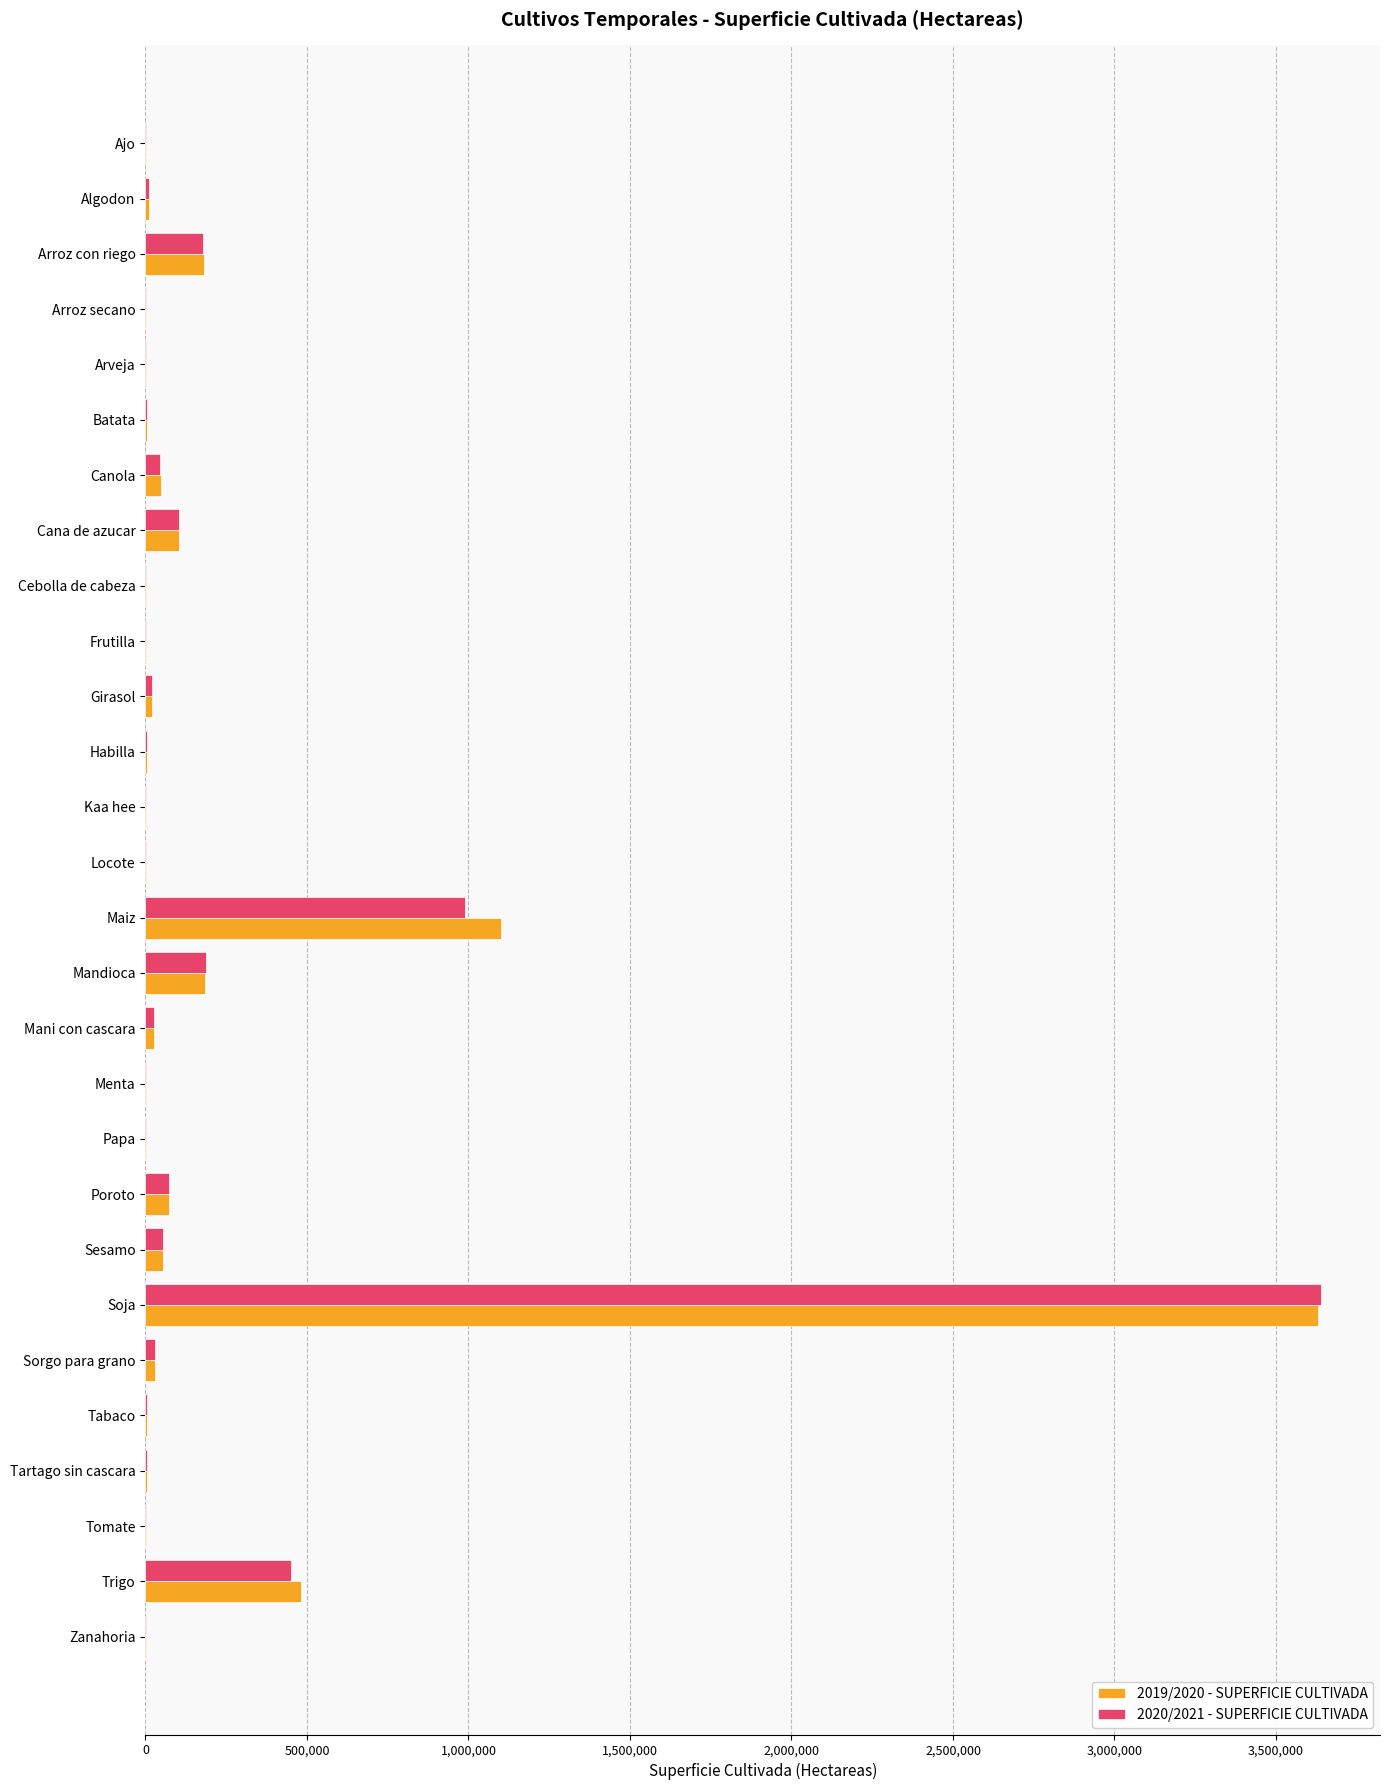

Which category has the highest value across all series?

Soja